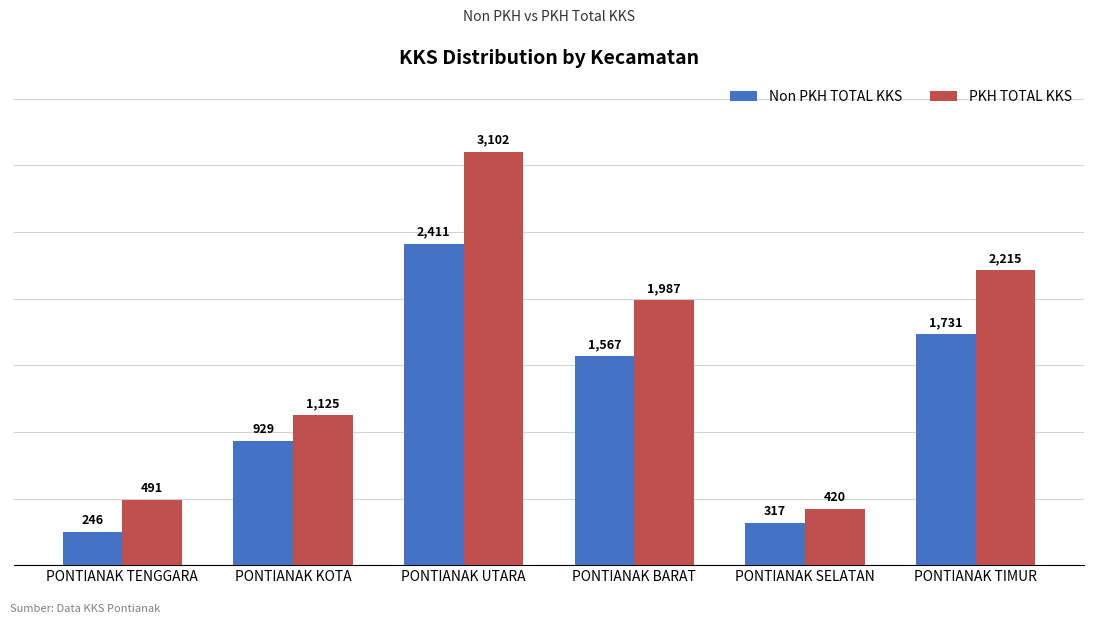

Which series has the widest spread of values?

PKH TOTAL KKS